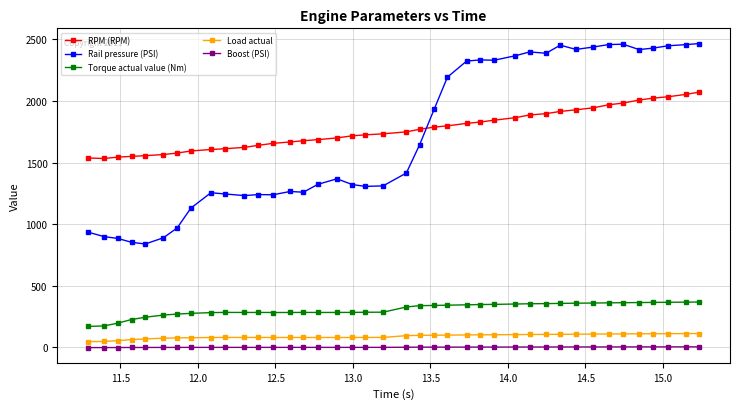

True or false: Boost (PSI) and Rail pressure (PSI) intersect in this chart.

False